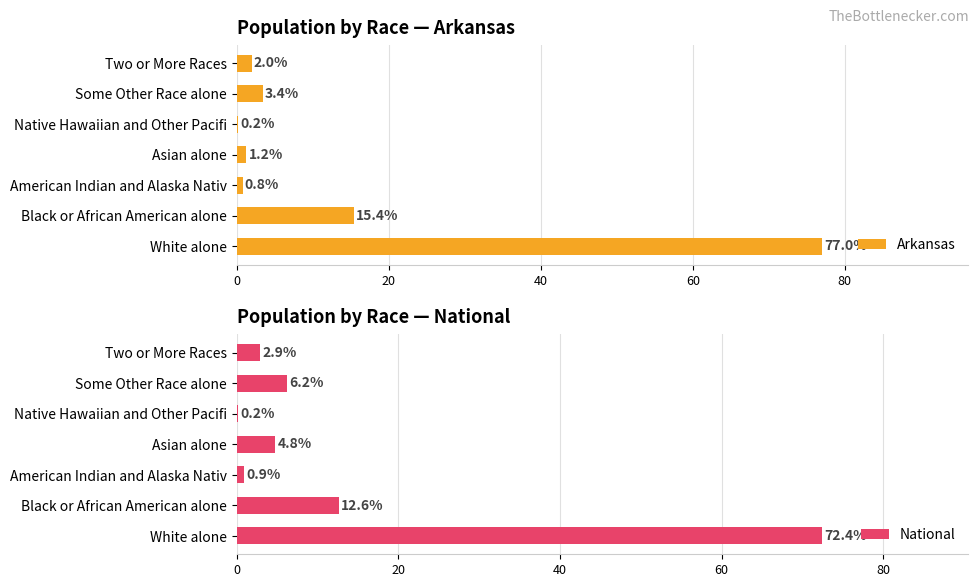

True or false: Arkansas has a value of 2.0 at Two or More Races.

True